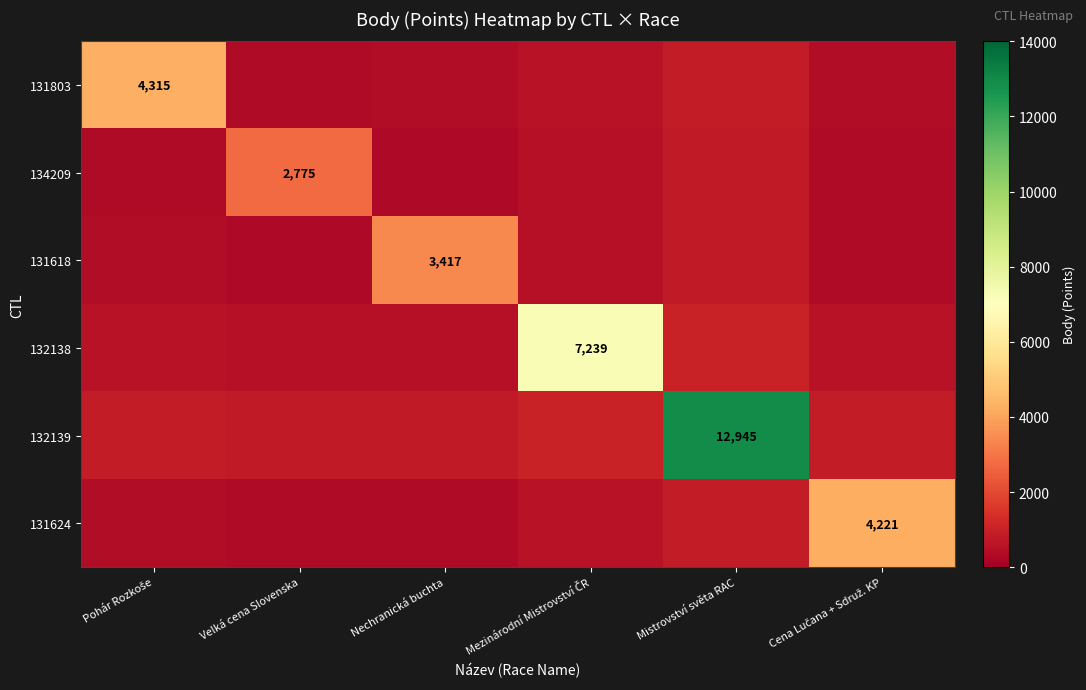

What is the average value of the 134209 series?

845.9